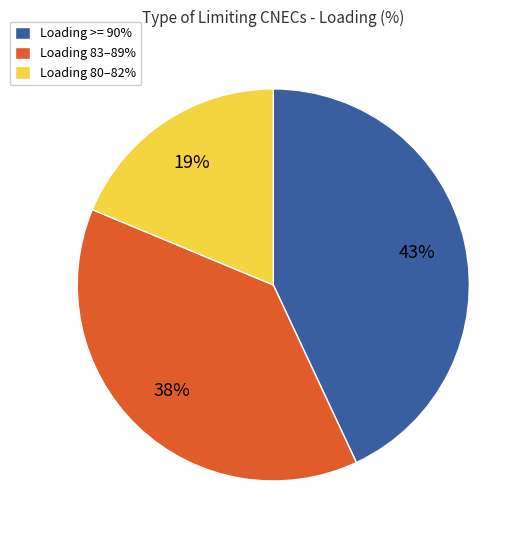

The Loading 83–89% slice represents 27% of the pie. True or false?

False